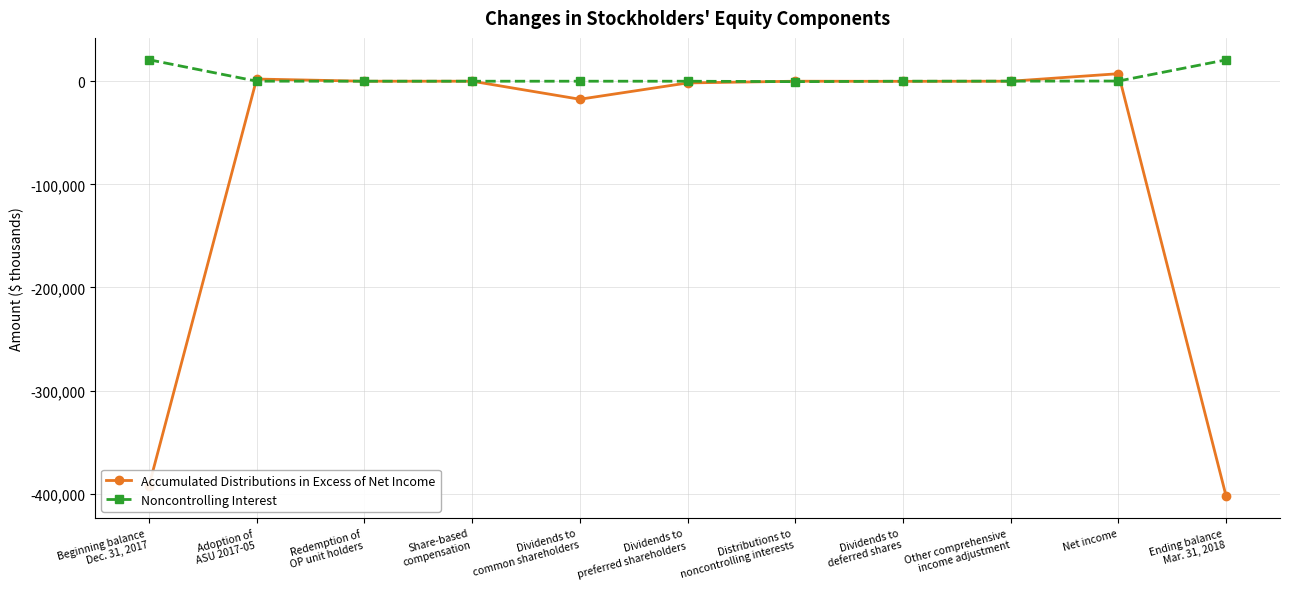

What position from the left is Ending balance
Mar. 31, 2018?

11